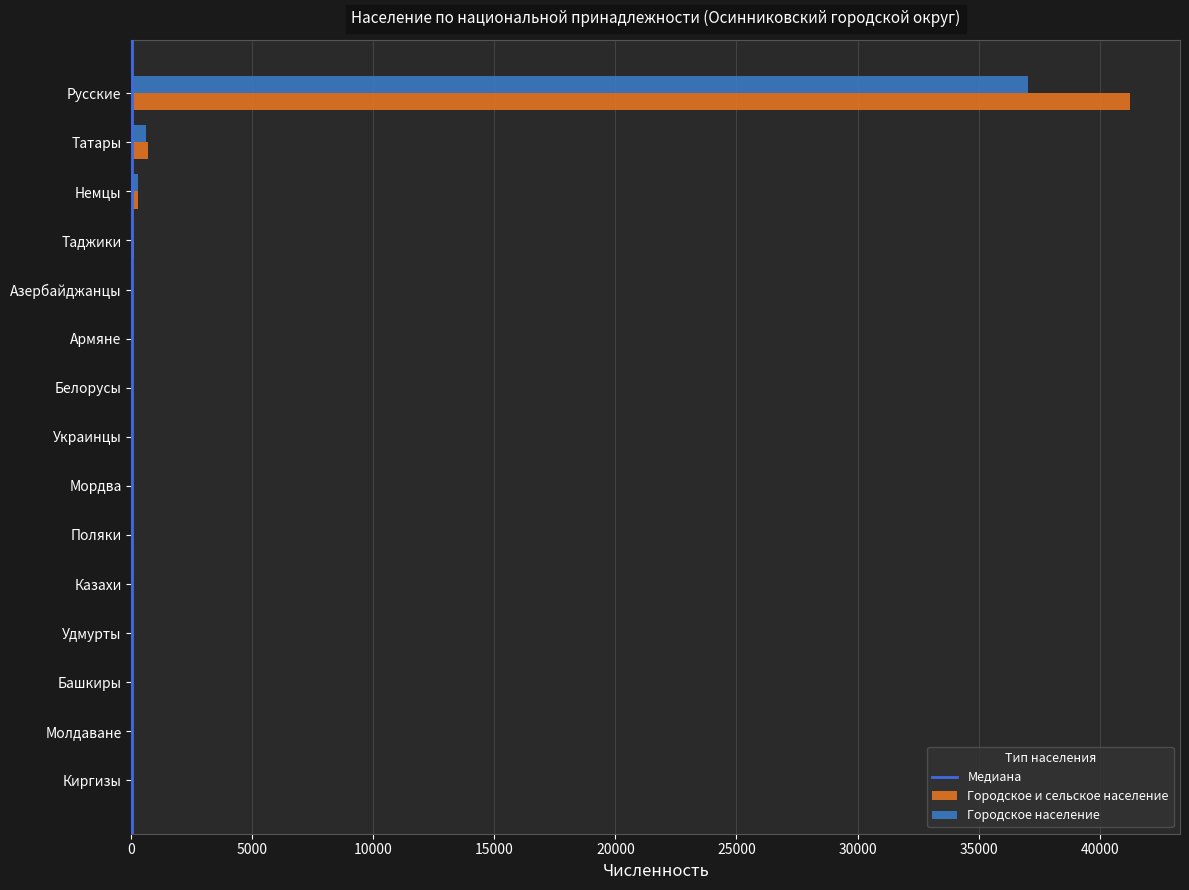

At which category is the sum across all series the highest?

Русские